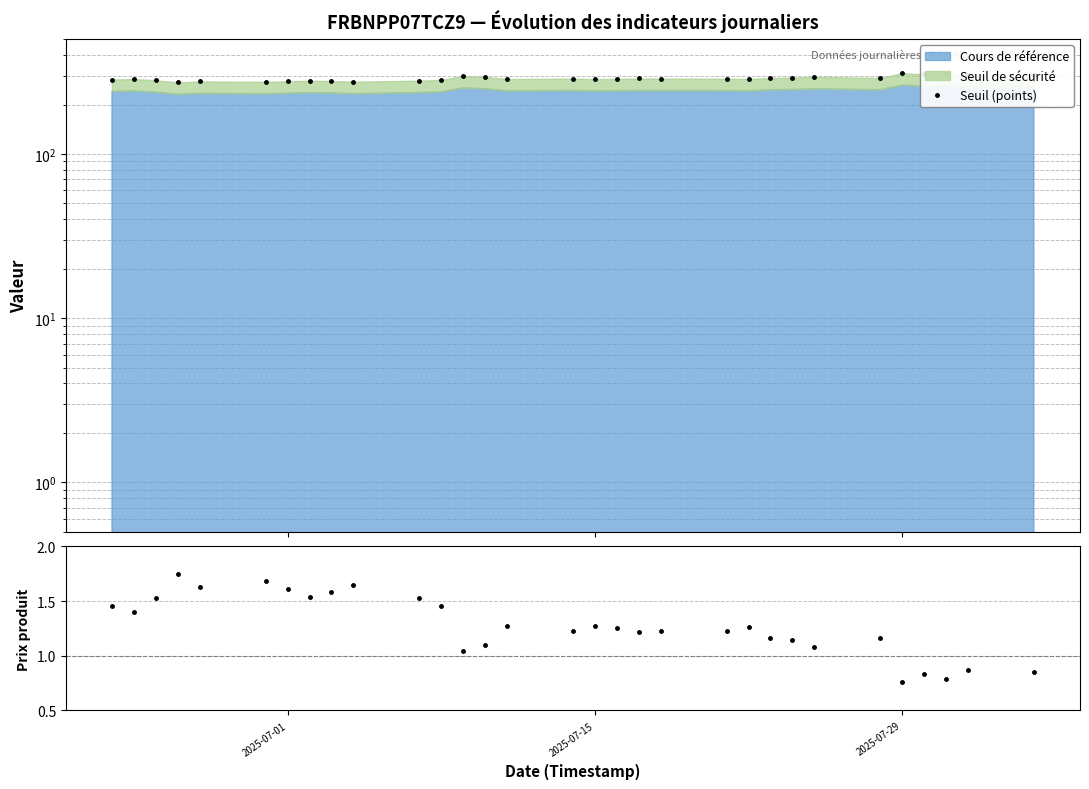

How many interior local valleys does the Seuil (points) series have?

9